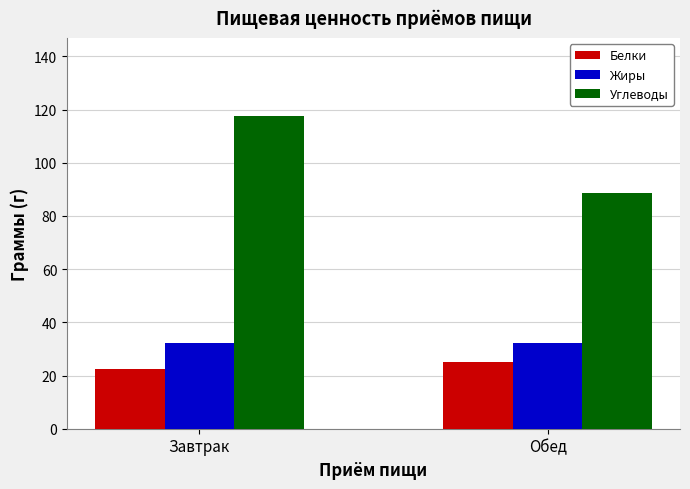

How many data points does each series have?

2